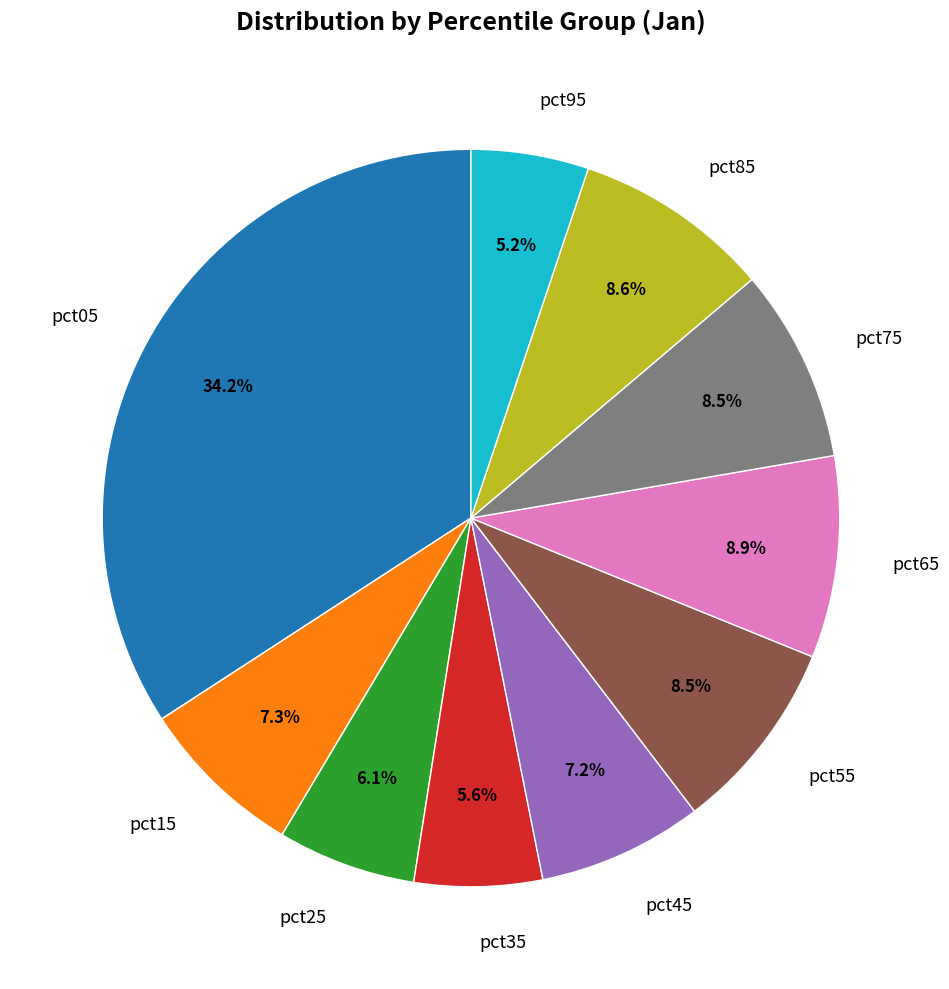

What percentage do pct05 and pct85 together represent?

42.8%